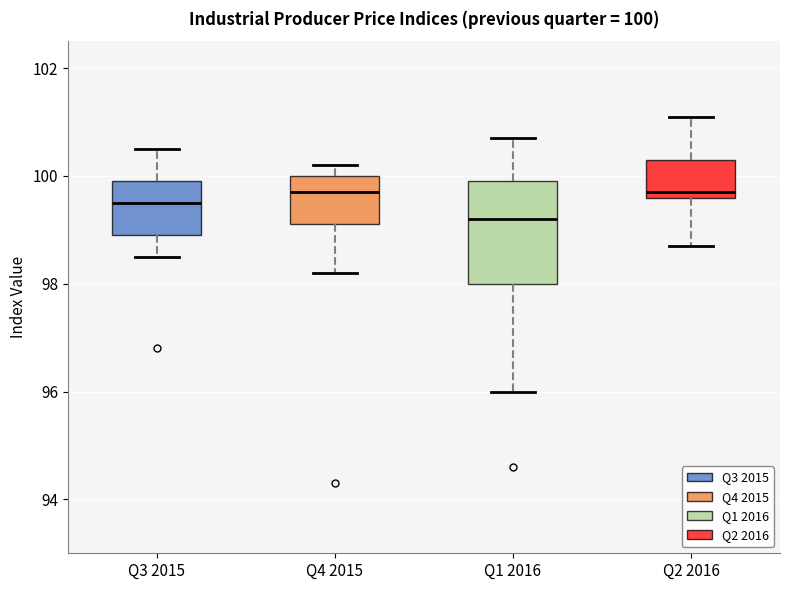

Which box is the tallest, from its lower edge to its upper edge?

Q1 2016